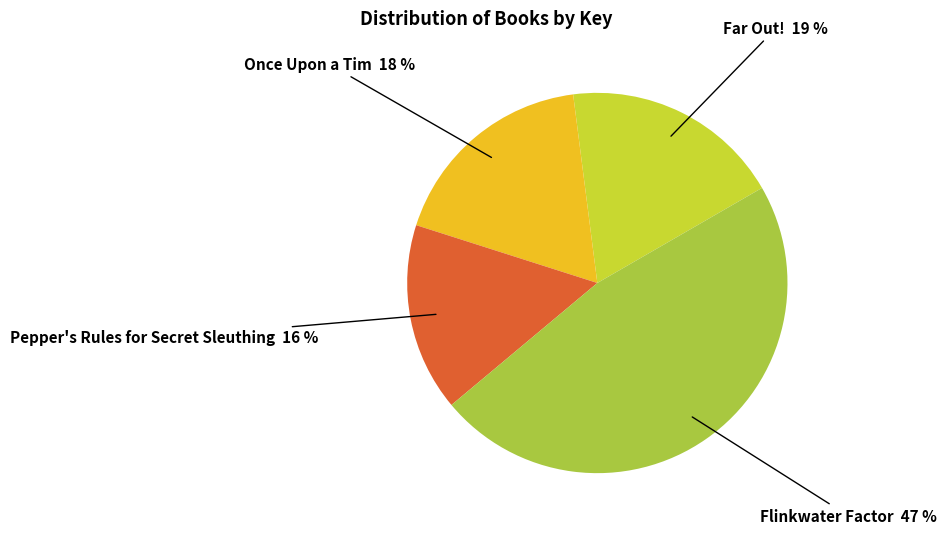

How many slices are in this pie chart?

4